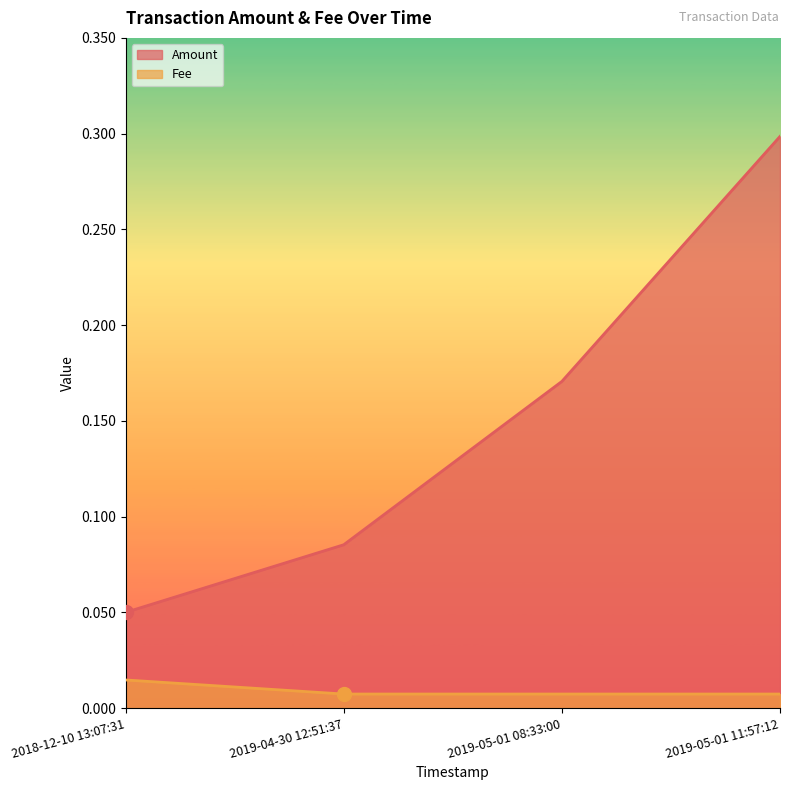

Where is Amount nearest to the value 0?

2018-12-10 13:07:31